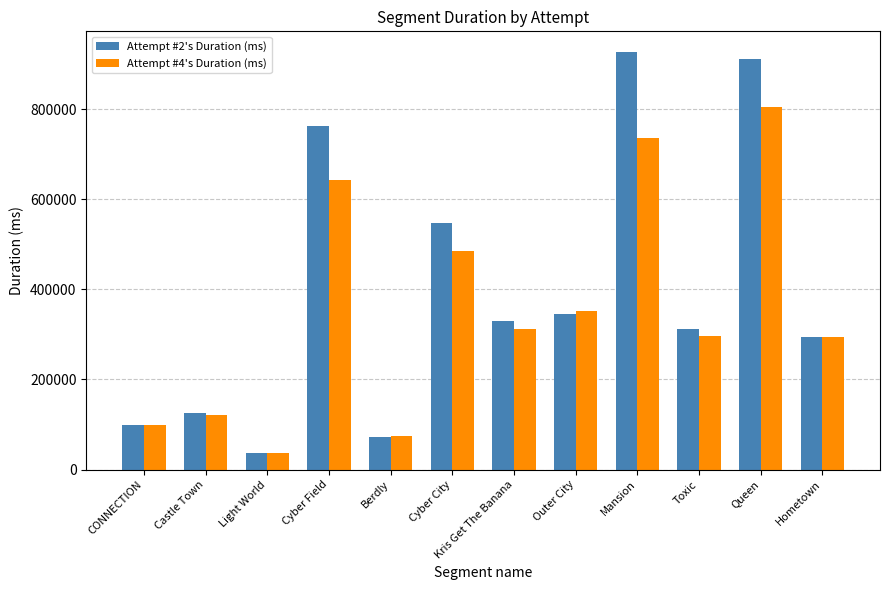

Is it true that Attempt #4's Duration (ms) equals 162277 at Kris Get The Banana?

False